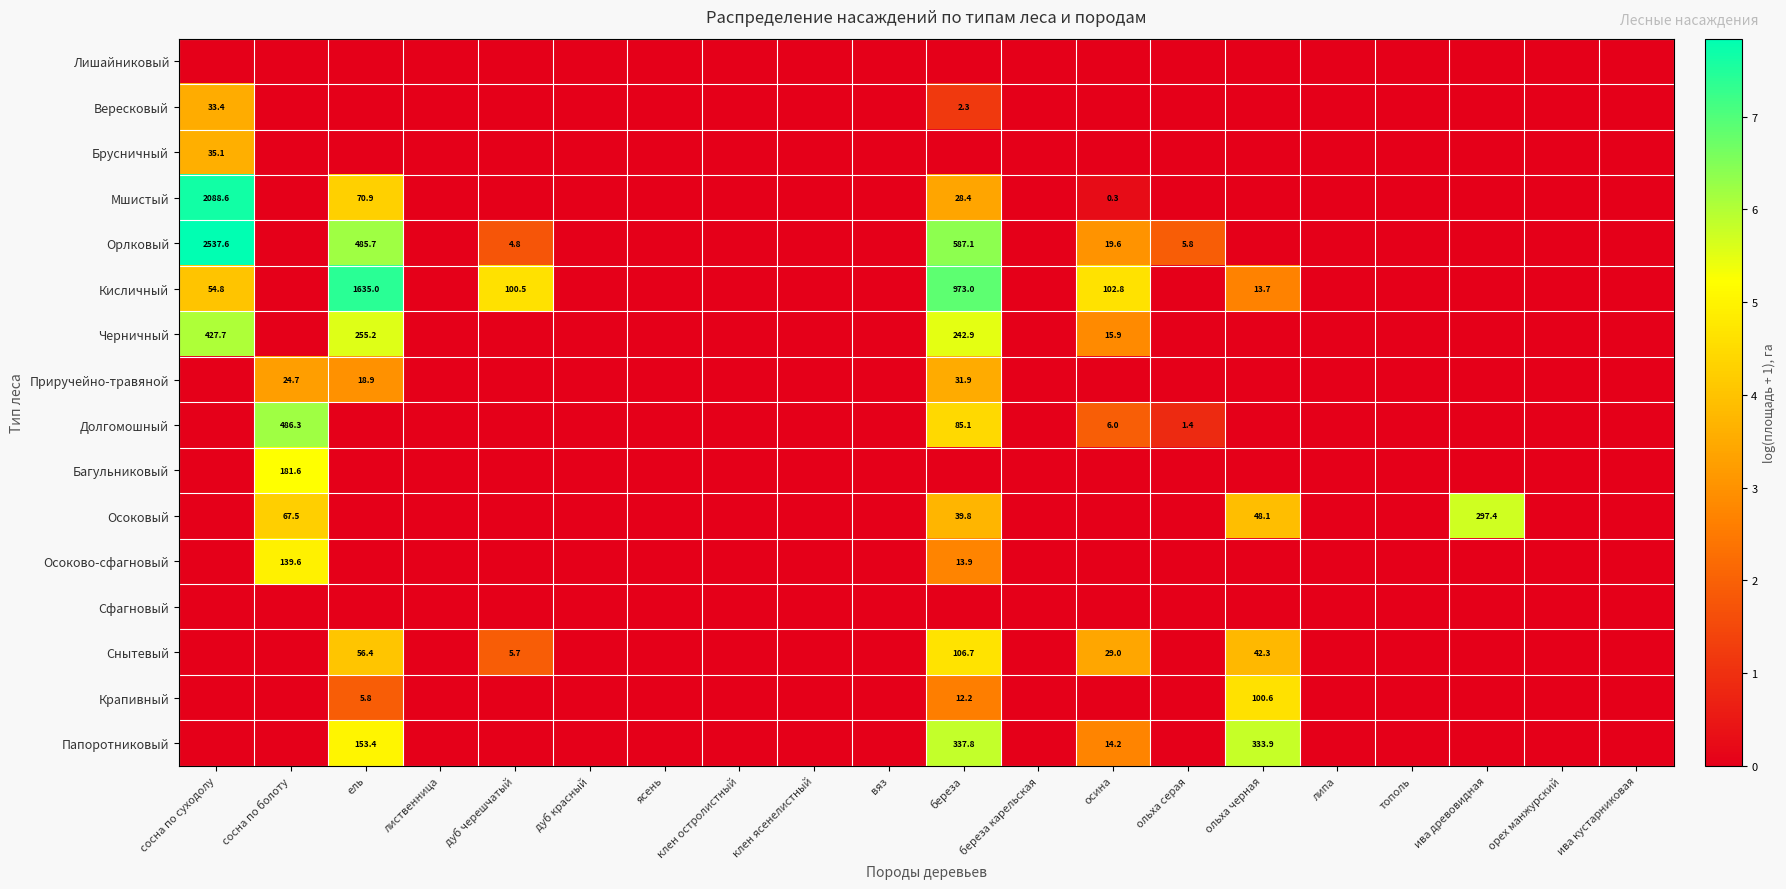

How many values in Кисличный are above zero?

6